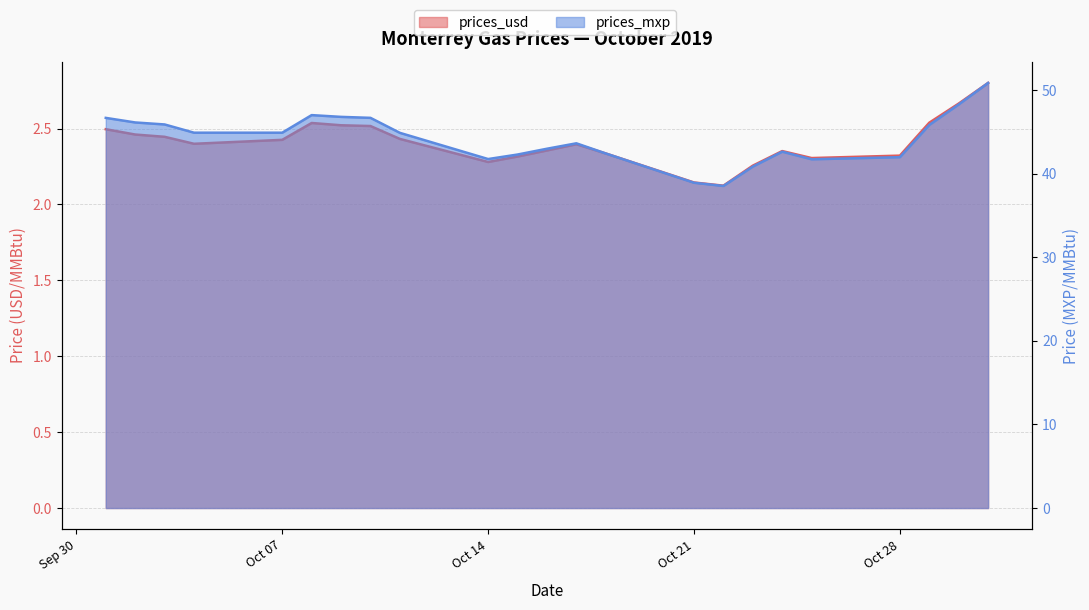

What is the value of the prices_usd point at the 15th from the left?

2.1